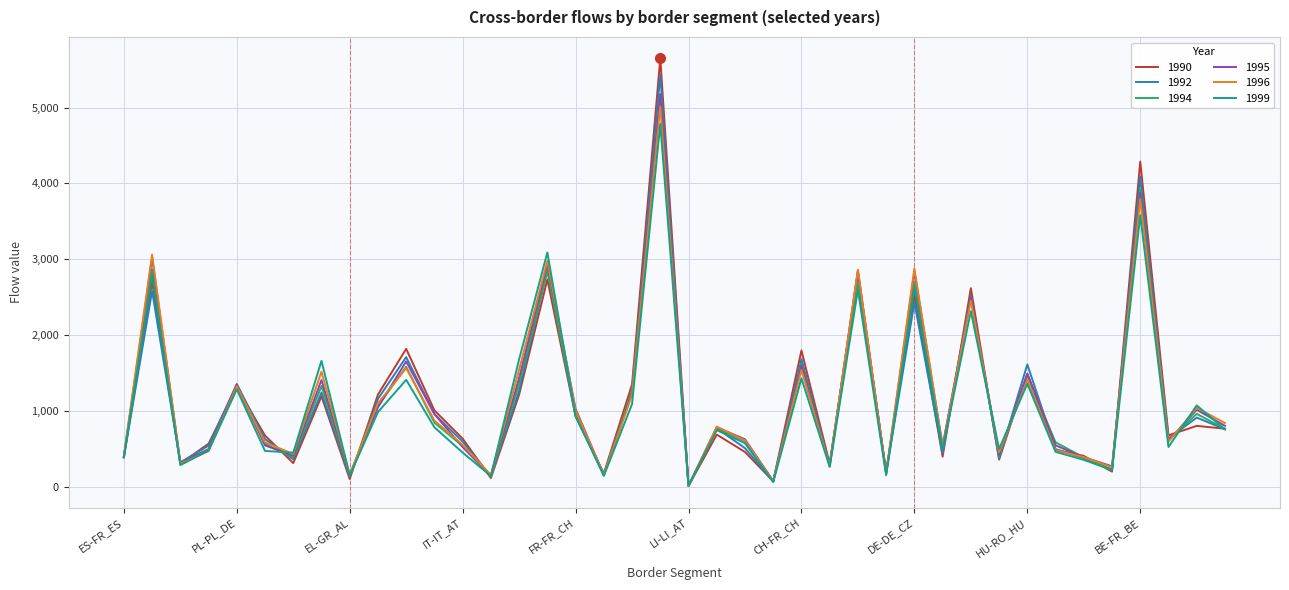

What is the greatest value displayed?

5650